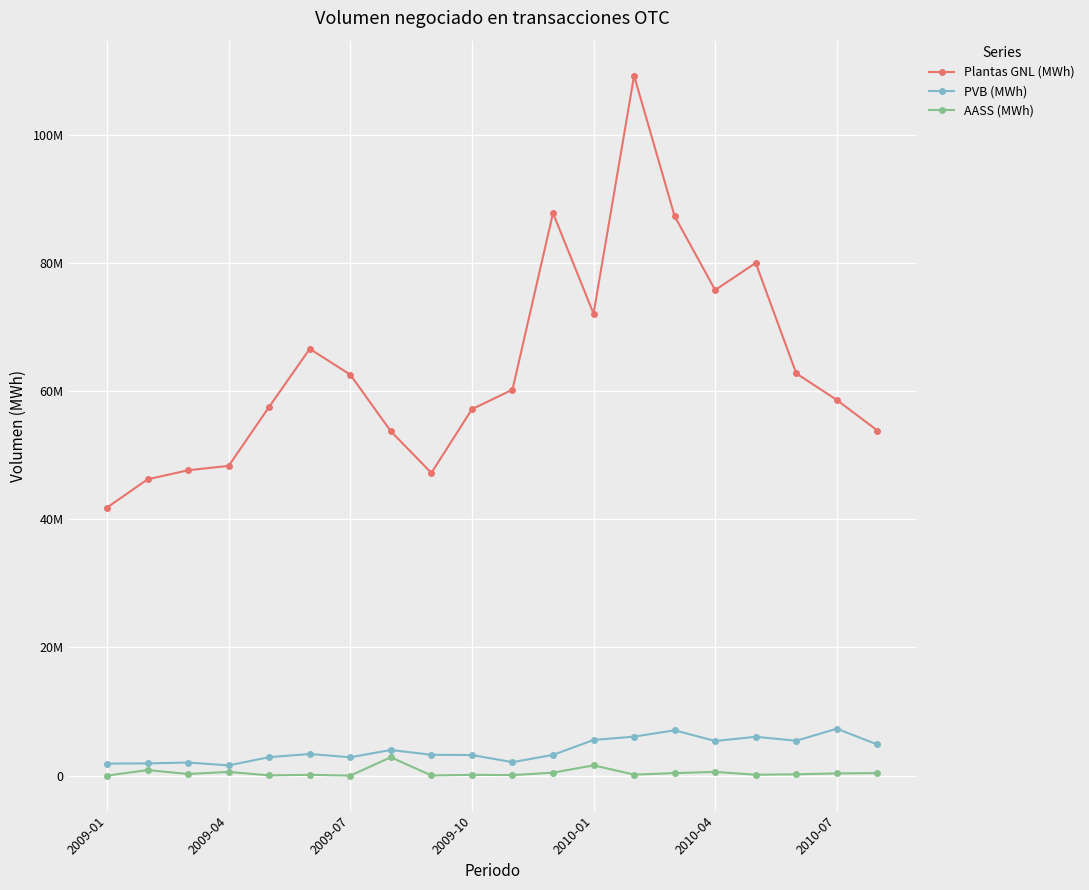

Which category has the highest value across all series?

13